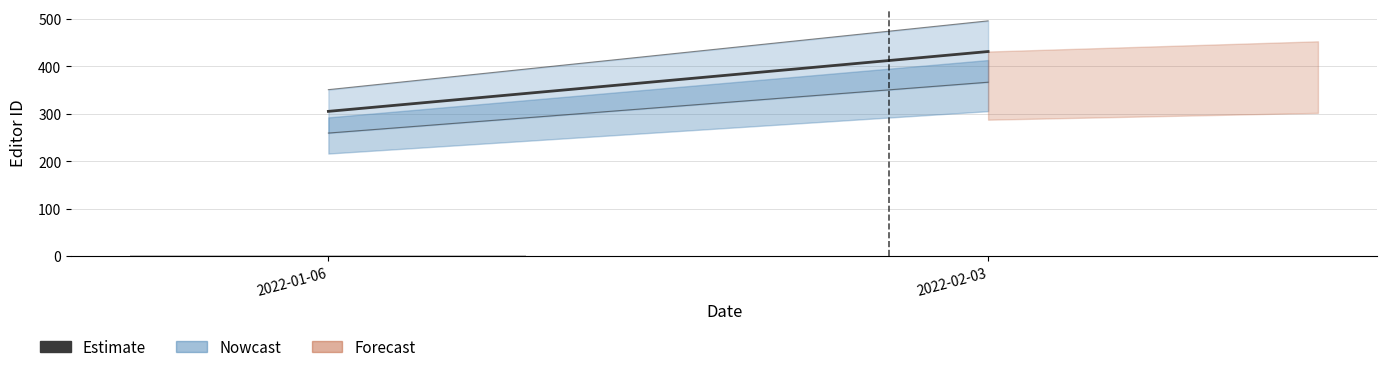

What is the sum of all values?

4